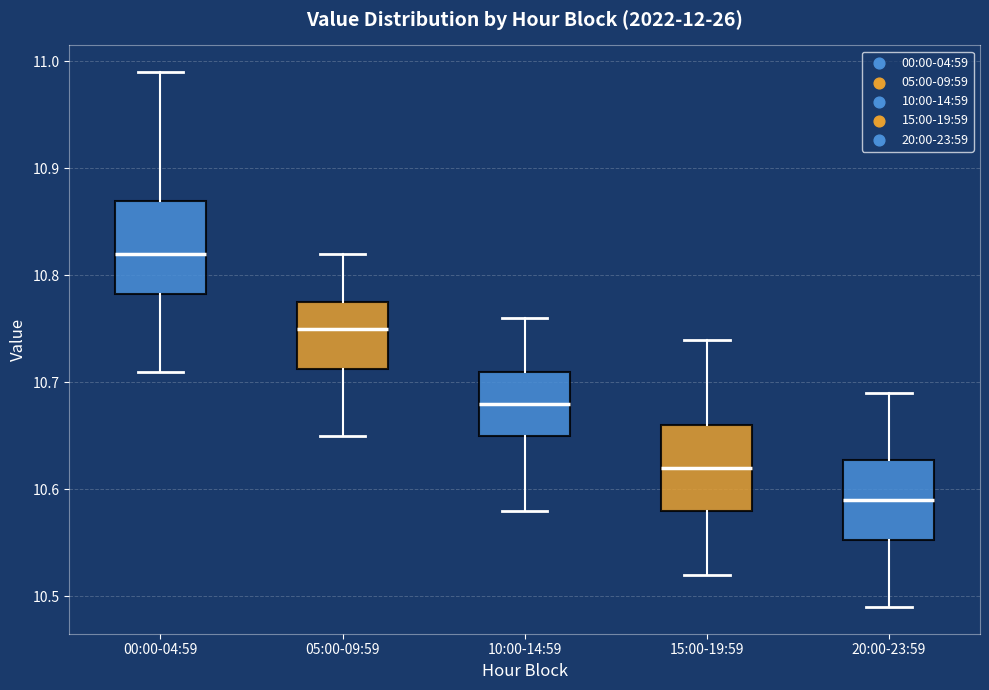

Which box has the lowest median line?

20:00-23:59